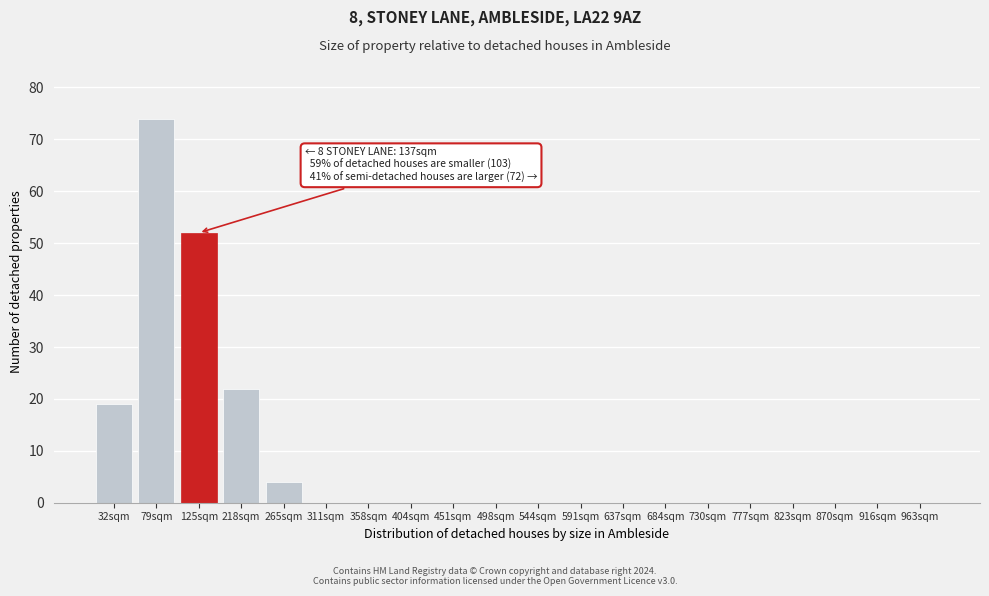

Reading left to right, what are all the values shown in this chart?

32sqm=19	79sqm=74	125sqm=52	218sqm=22	265sqm=4	311sqm=0	358sqm=0	404sqm=0	451sqm=0	498sqm=0	544sqm=0	591sqm=0	637sqm=0	684sqm=0	730sqm=0	777sqm=0	823sqm=0	870sqm=0	916sqm=0	963sqm=0